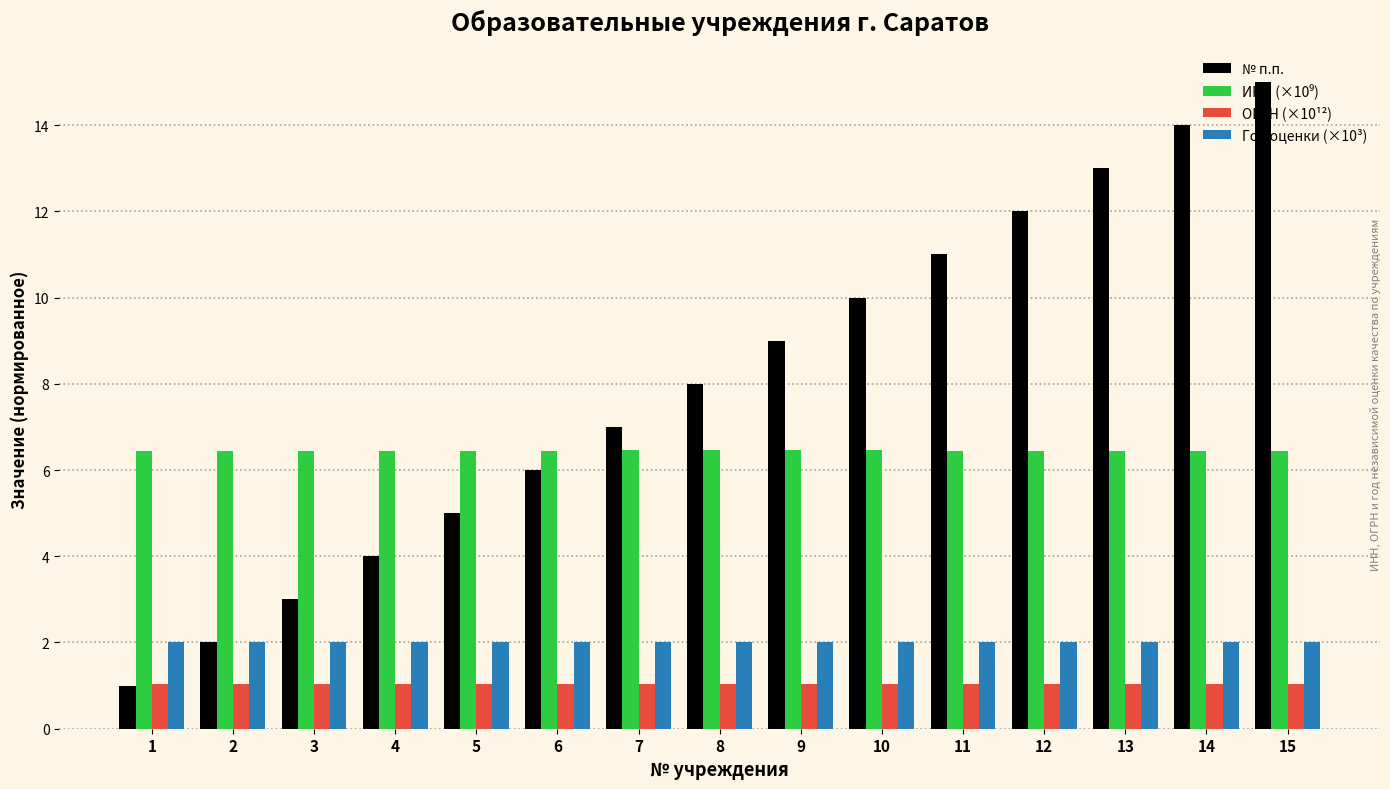

What is the value of the ОГРН (×10¹²) bar at the 7th from the left?

1.0